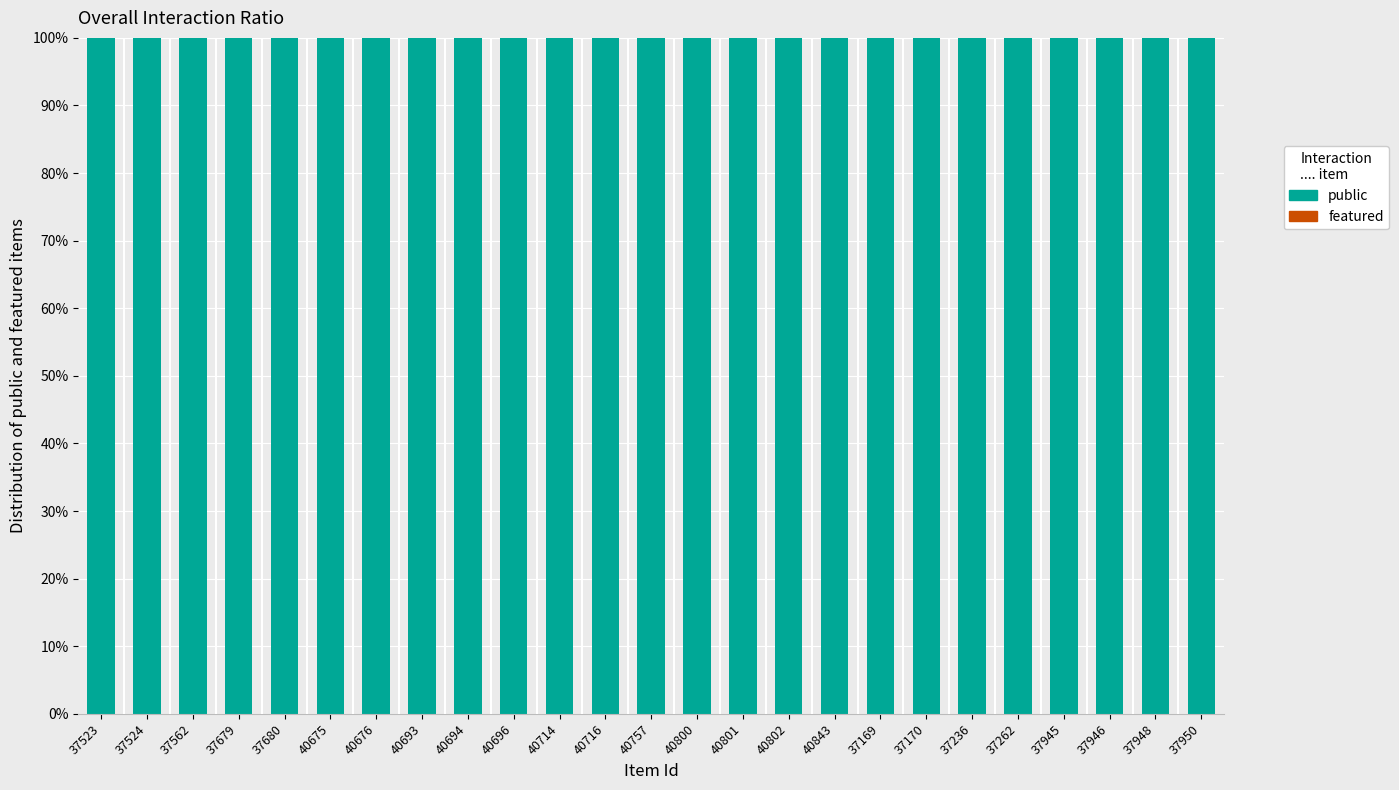

Which has a higher value, 37523 or 37562?

37523